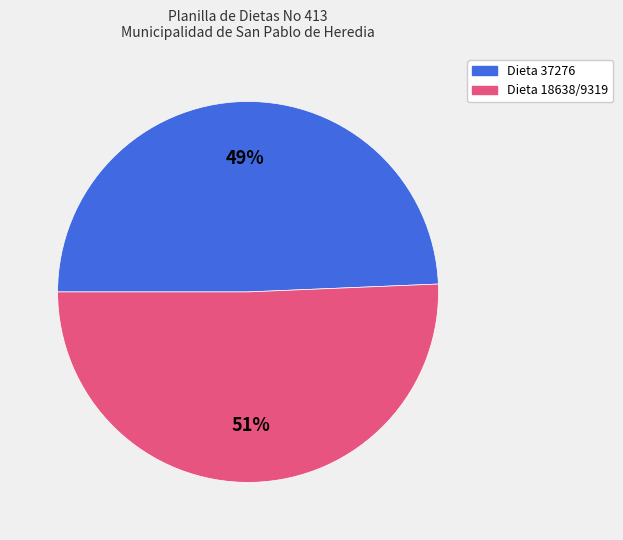

Does any single category account for the majority?

Yes